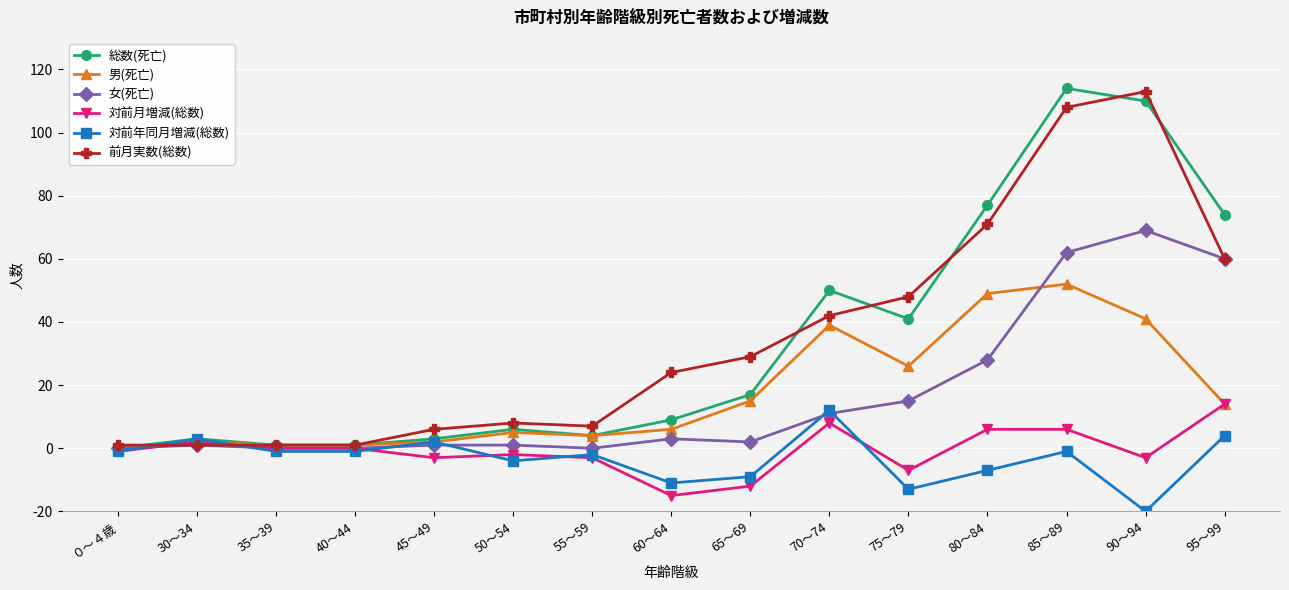

Which category has the highest value in the 対前年同月増減(総数) series?

70～74